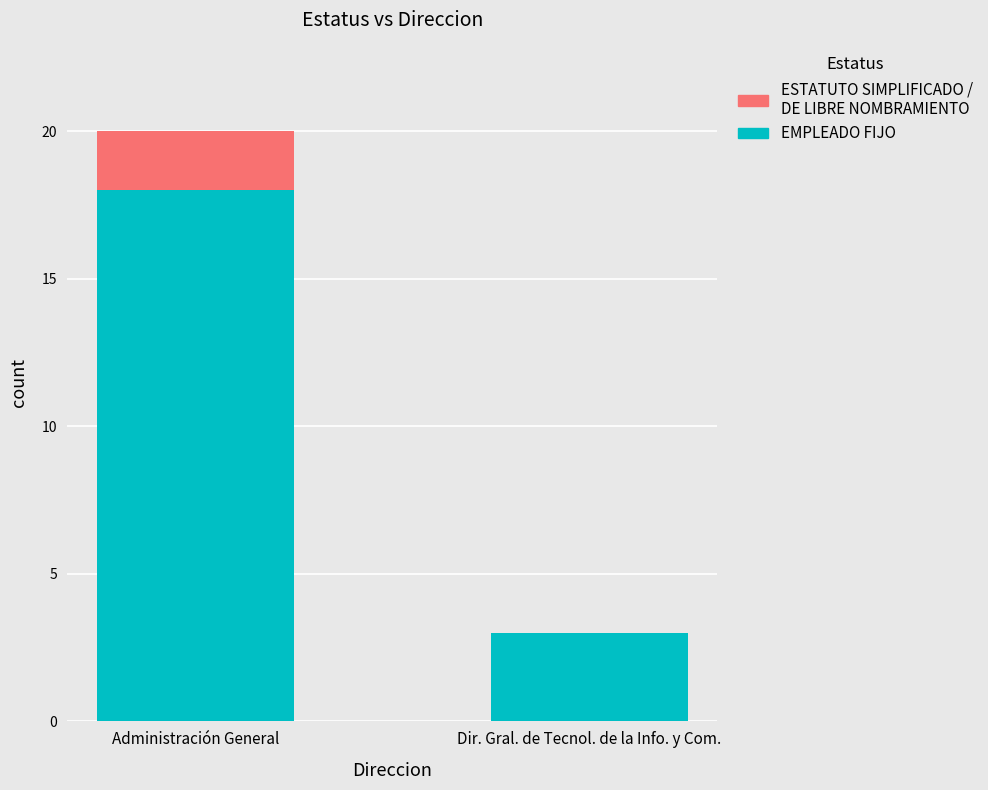

Where is EMPLEADO FIJO nearest to the value 10?

Dir. Gral. de Tecnol. de la Info. y Com.